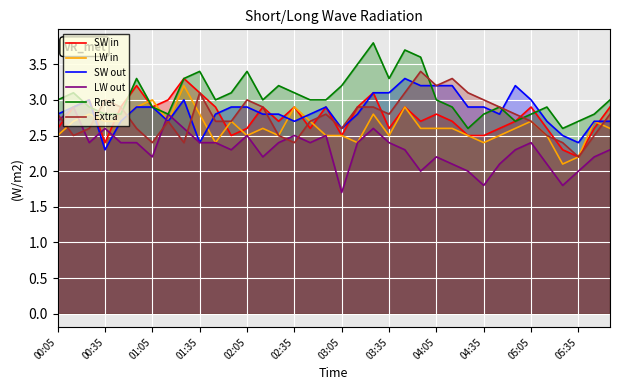

What is the difference between the second highest and second lowest values in the Rnet series?

1.1